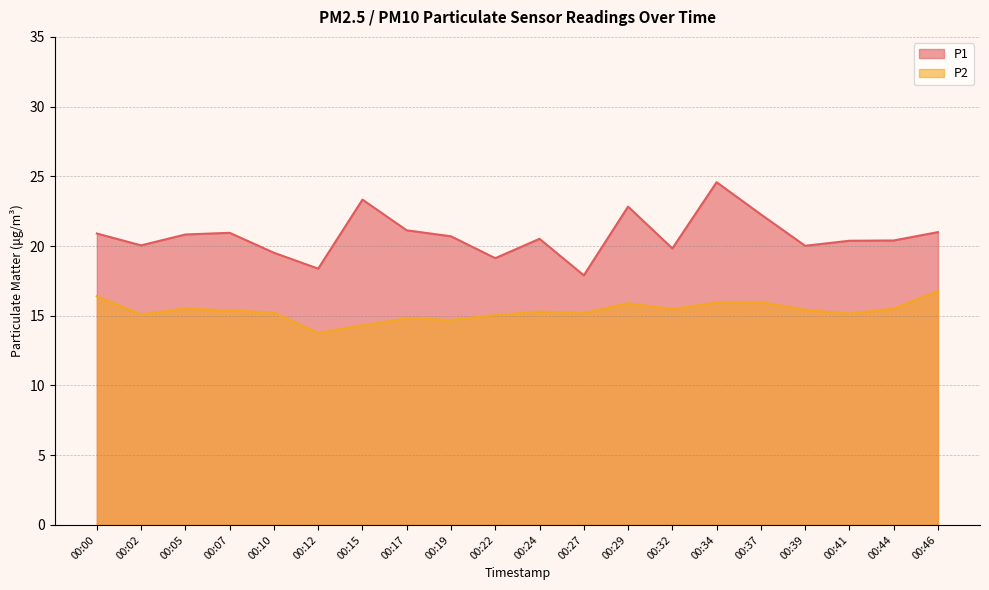

Reading right to left, list all the values displayed in this chart.

P1: 00:46=21.0	00:44=20.4	00:41=20.4	00:39=20.0	00:37=22.3	00:34=24.6	00:32=19.8	00:29=22.8	00:27=17.9	00:24=20.5	00:22=19.1	00:19=20.7	00:17=21.1	00:15=23.3	00:12=18.4	00:10=19.5	00:07=20.9	00:05=20.8	00:02=20.1	00:00=20.9
P2: 00:46=16.8	00:44=15.5	00:41=15.2	00:39=15.4	00:37=16.0	00:34=15.9	00:32=15.5	00:29=15.9	00:27=15.2	00:24=15.3	00:22=15.1	00:19=14.7	00:17=14.8	00:15=14.3	00:12=13.8	00:10=15.2	00:07=15.4	00:05=15.5	00:02=15.1	00:00=16.4